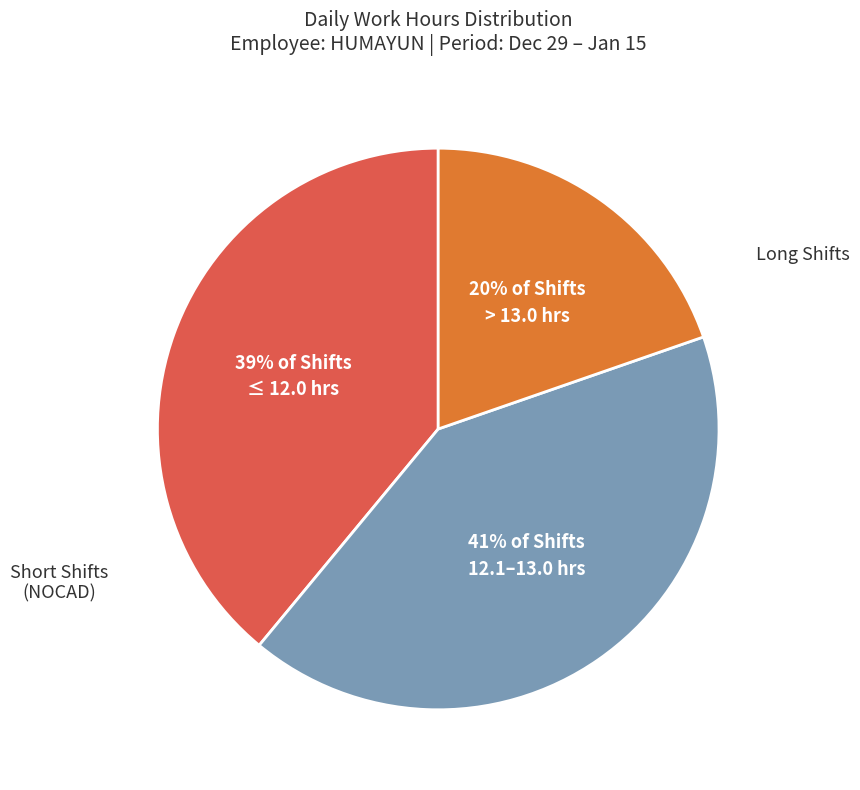

Is there a majority slice in this chart?

No